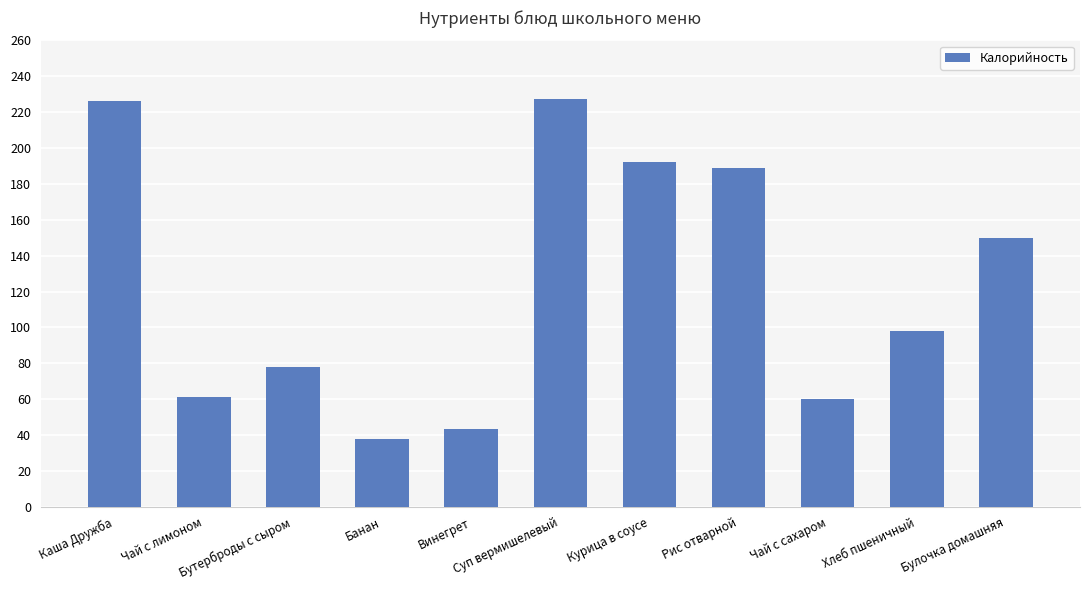

What is the minimum value shown in the chart?

38.0